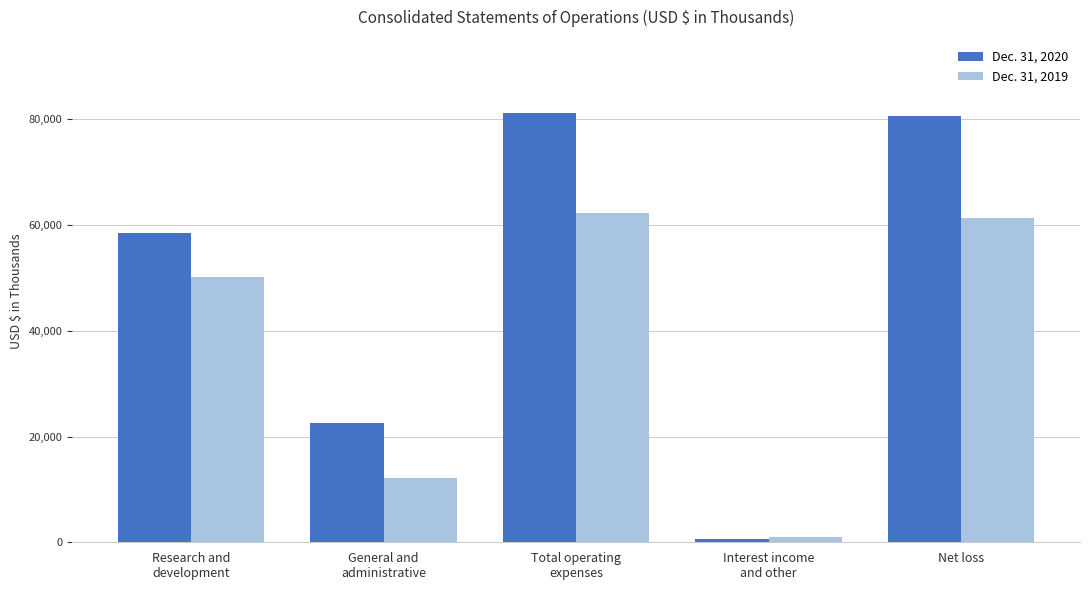

What is the difference between the highest and lowest values at Net loss?

19206